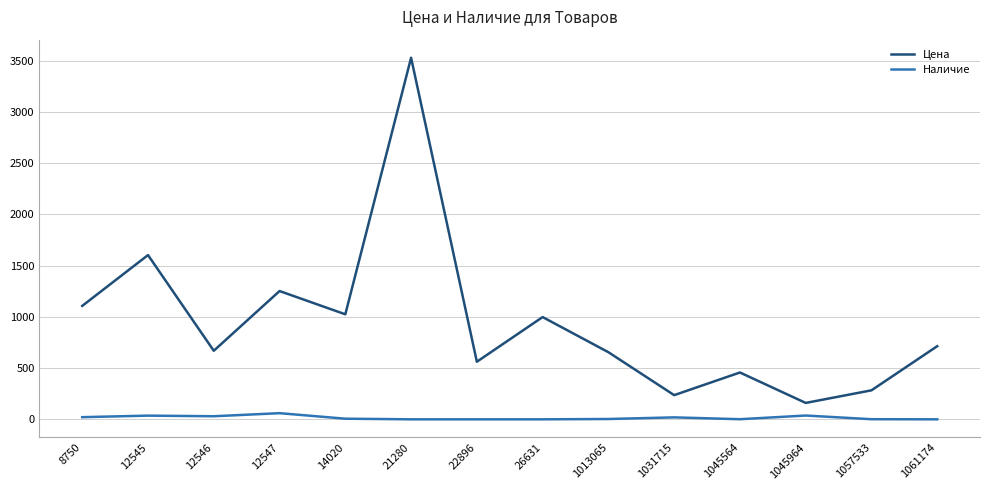

The value of Цена at 1031715 is 236. True or false?

True